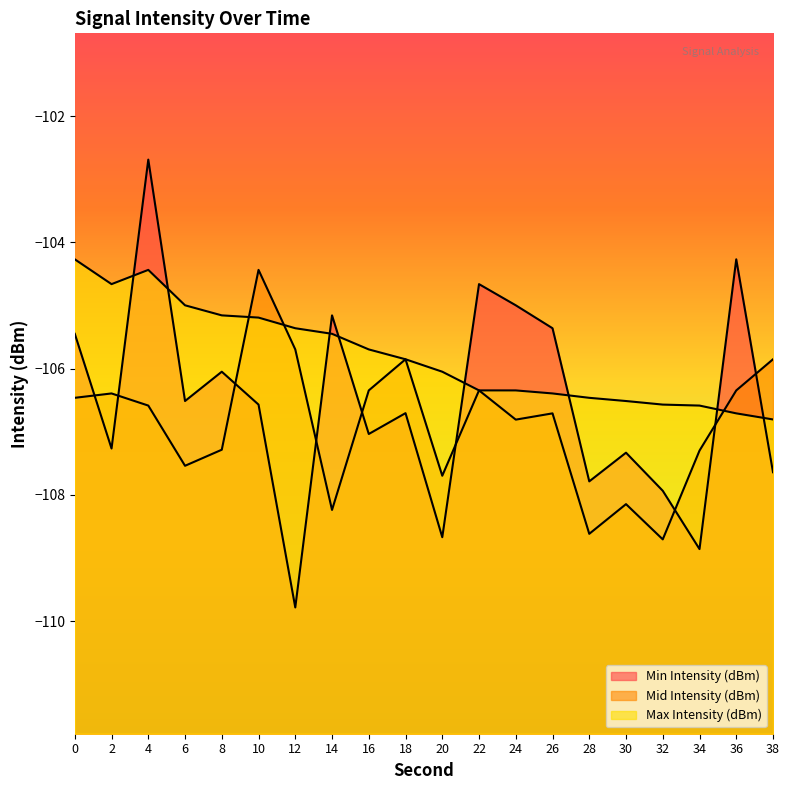

The value of Mid Intensity (dBm) at 26 is -172.6. True or false?

False